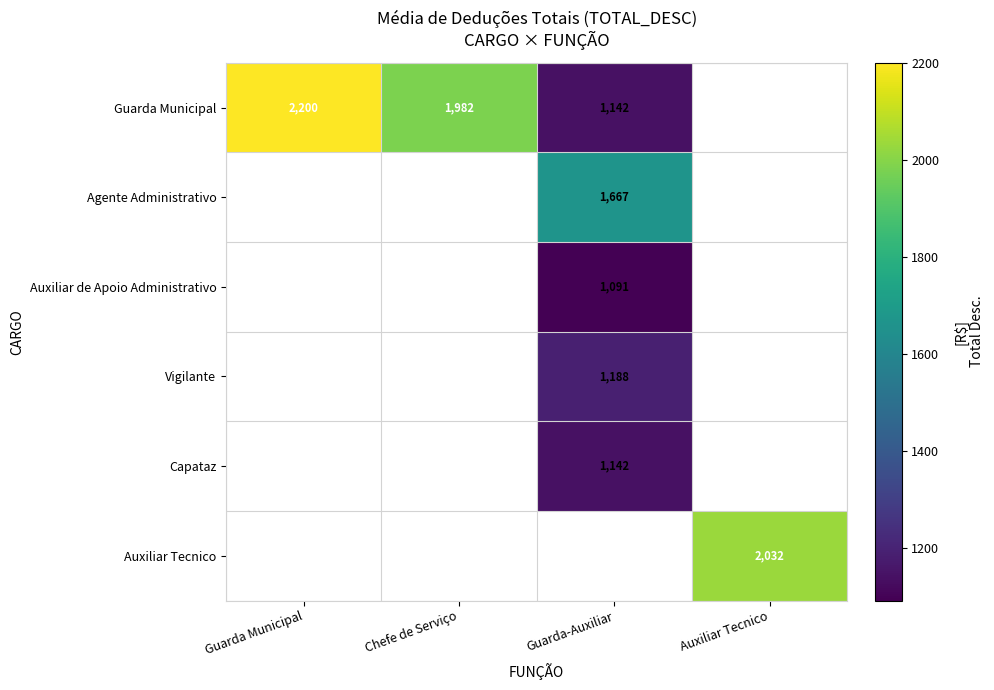

Which category has the lowest value across all series?

Guarda-Auxiliar